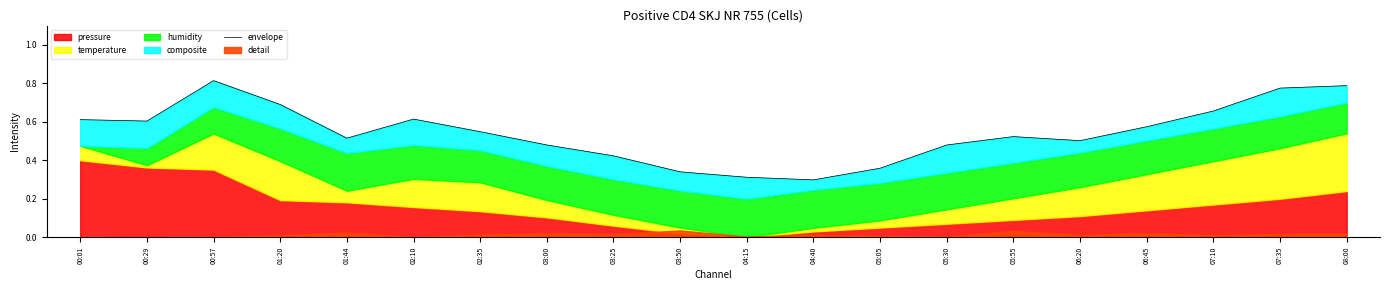

Which has a higher value, 00:01 or 04:40?

00:01